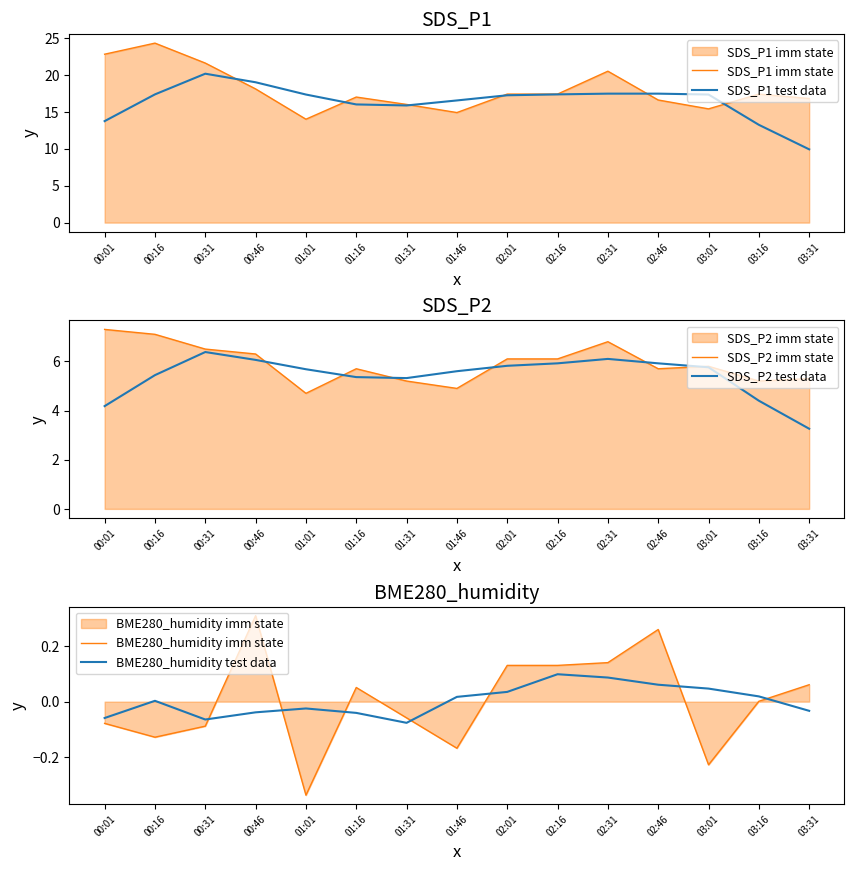

What is the difference between the highest and lowest values at 01:46?

16.7